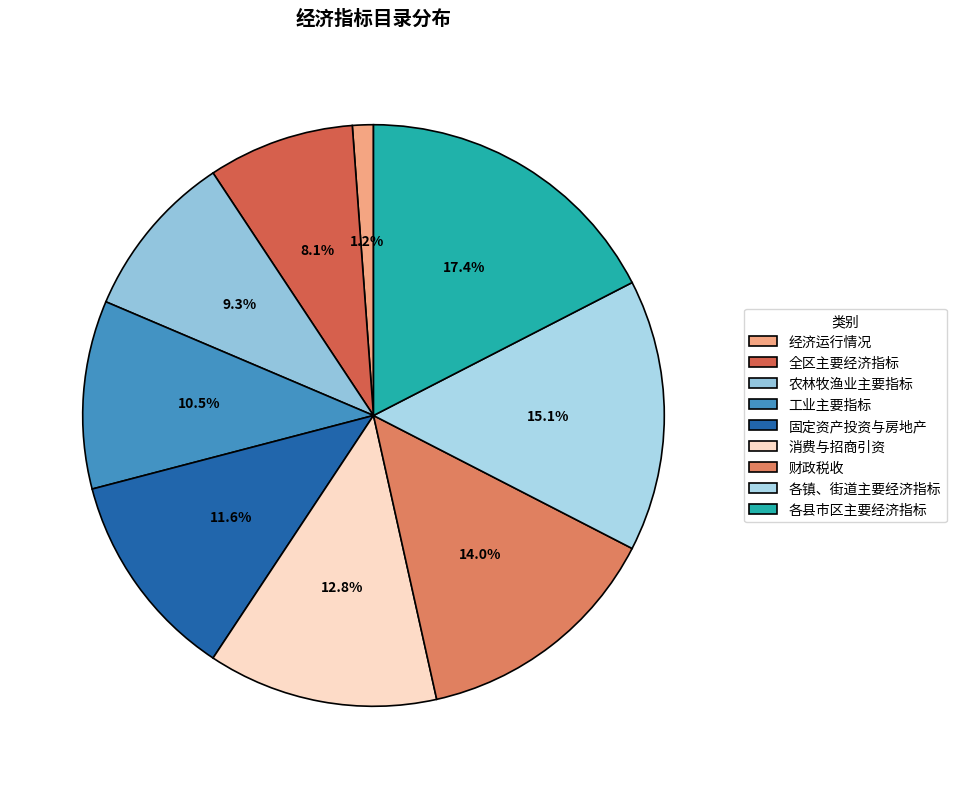

Does any single category account for the majority?

No